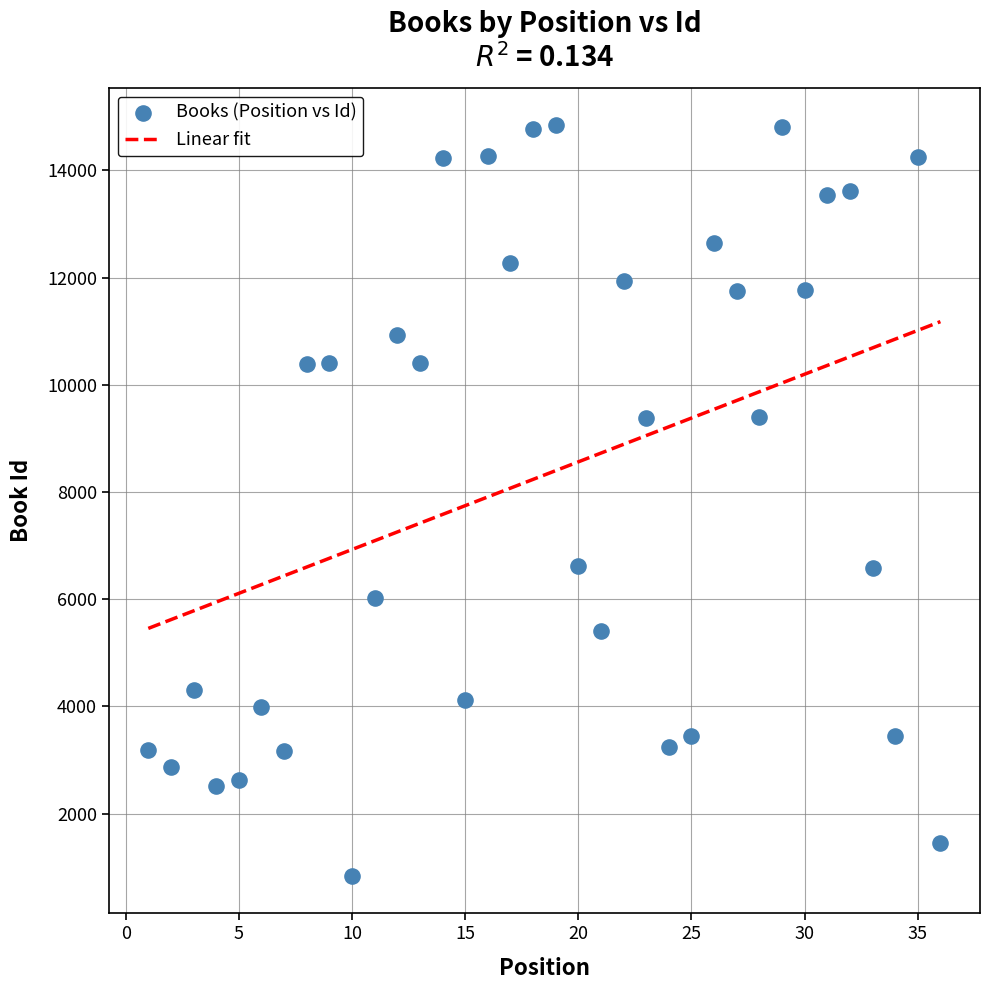

What is the range of X values (max minus min)?

35